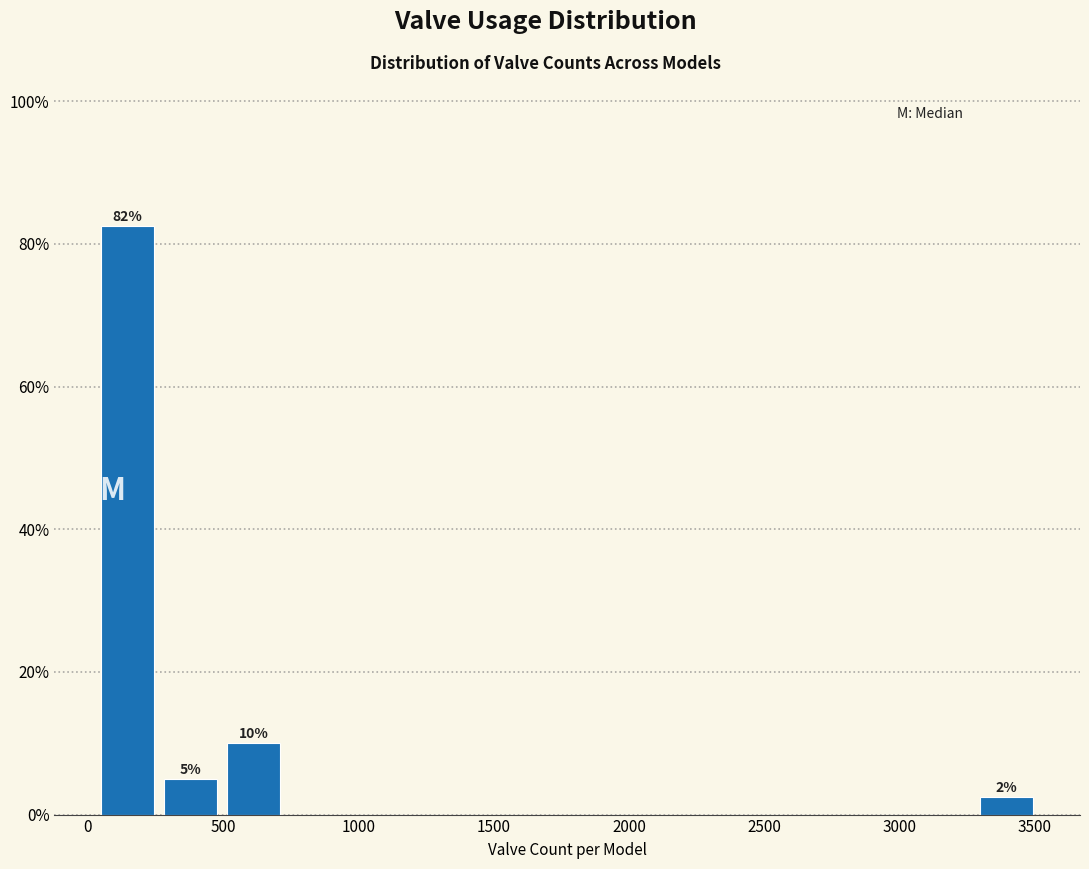

Which range on the x-axis has the tallest bar?

50 to 250